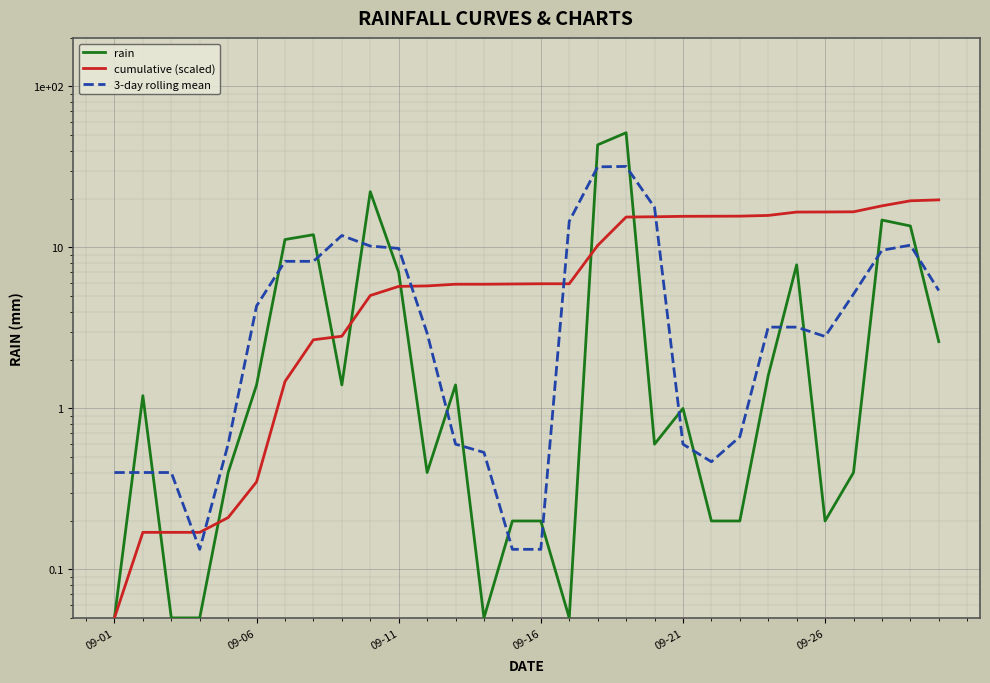

What is the lowest value of the cumulative (scaled) series?

0.1